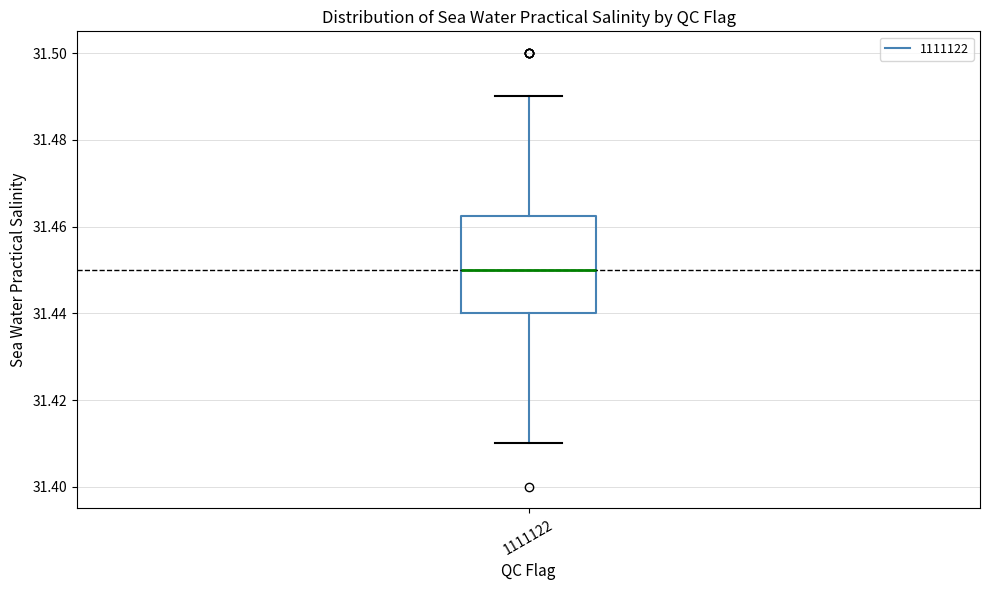

Transcribe this box plot: give where the median line is, the range the box spans, and where the two whiskers end, as read against the y-axis. The values are not printed on the chart, so give them approximately, as read against the axis.

median 31.450, box 31.440 to 31.462, whiskers 31.410 to 31.490